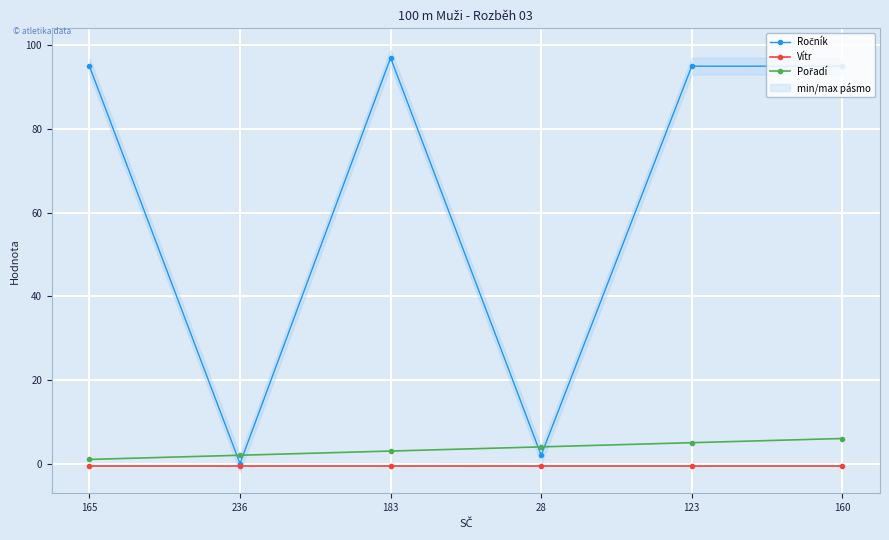

How many distinct data groups are displayed?

3